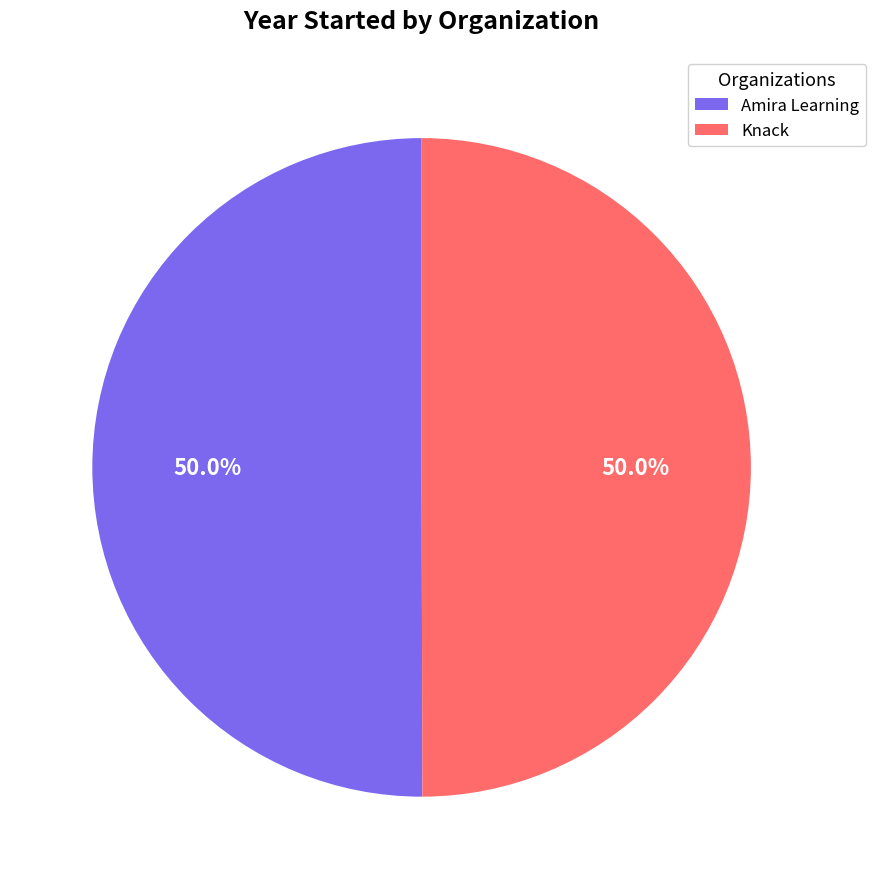

What portion of the pie excludes Amira Learning?

50.0%